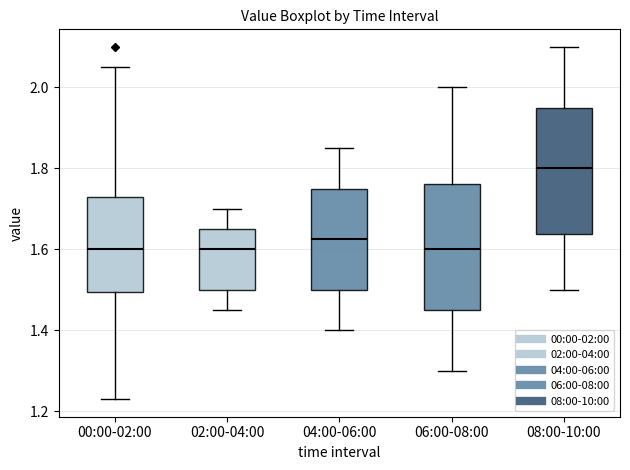

Where does the upper whisker of the box for 02:00-04:00 end on the y-axis? The values are not printed on the chart, so give them approximately, as read against the axis.

1.70